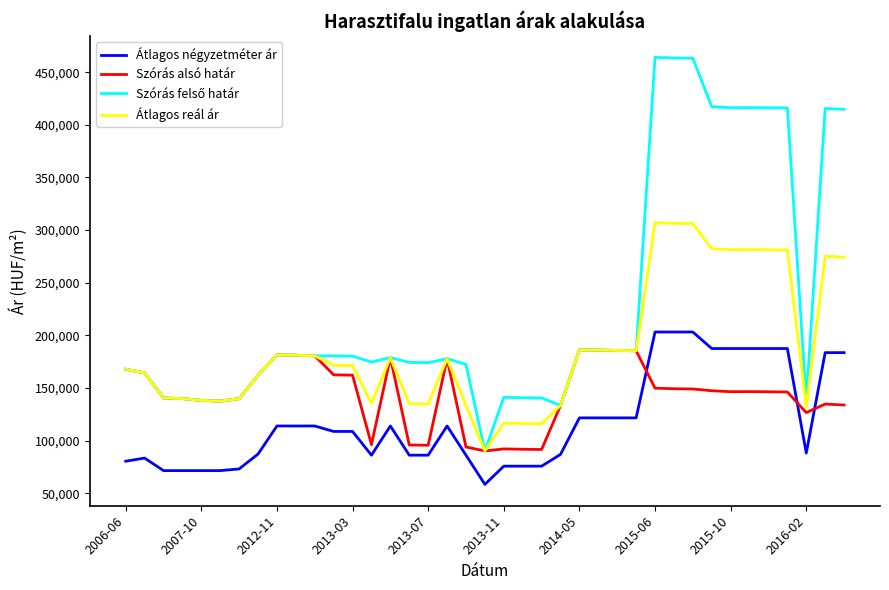

What is the difference between the maximum and second lowest values in the Átlagos reál ár series?

190949